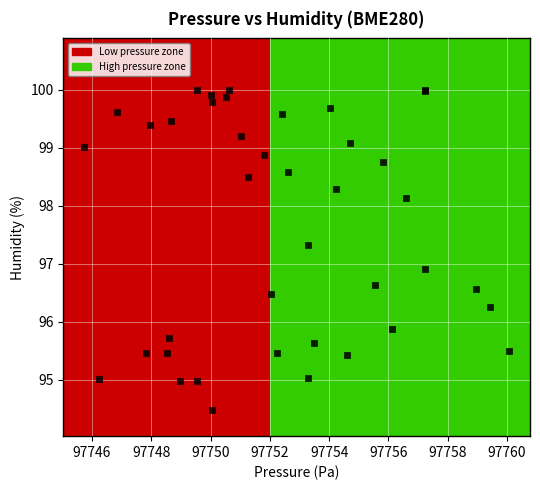

What Y value in the scatter plot is closest to 97?

96.9